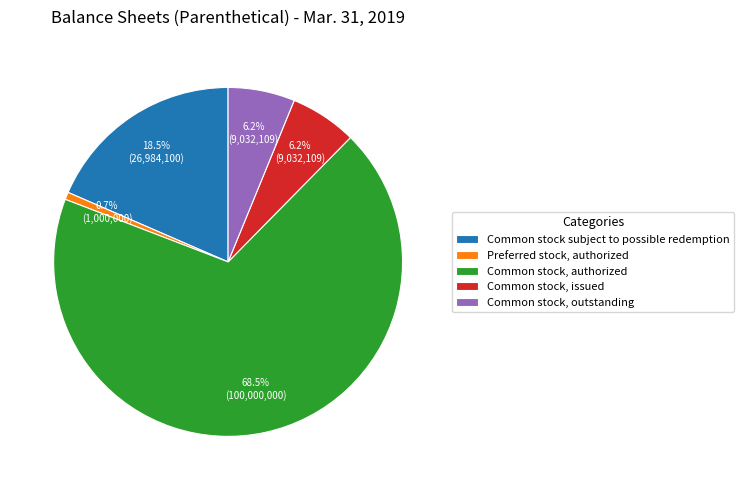

Which category has the biggest portion of the pie?

Common stock, authorized